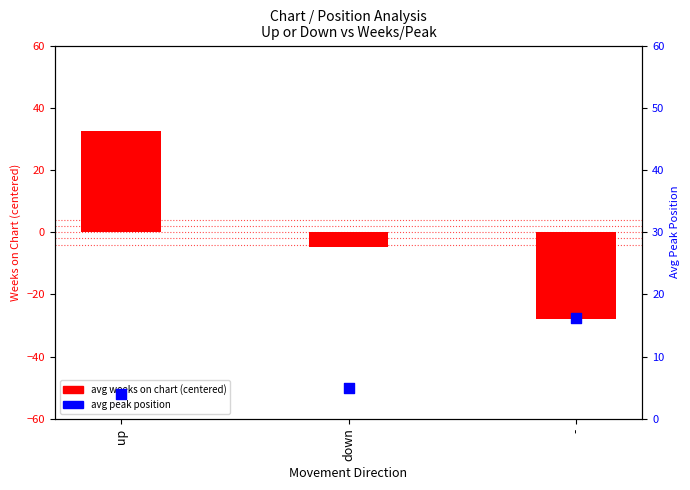

At how many categories does at least one series exceed -9?

3